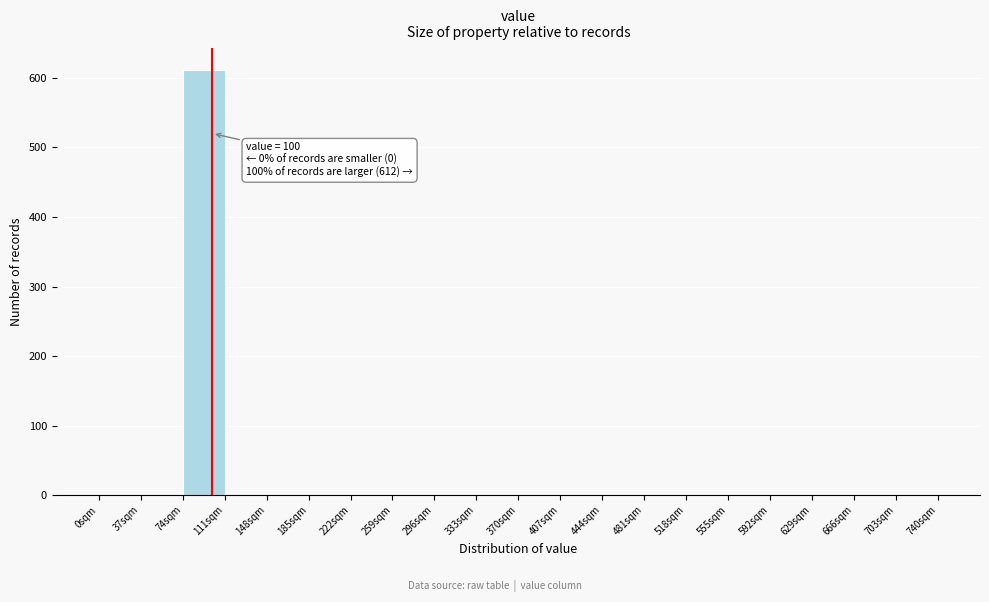

Which range on the x-axis has the tallest bar?

74 to 111